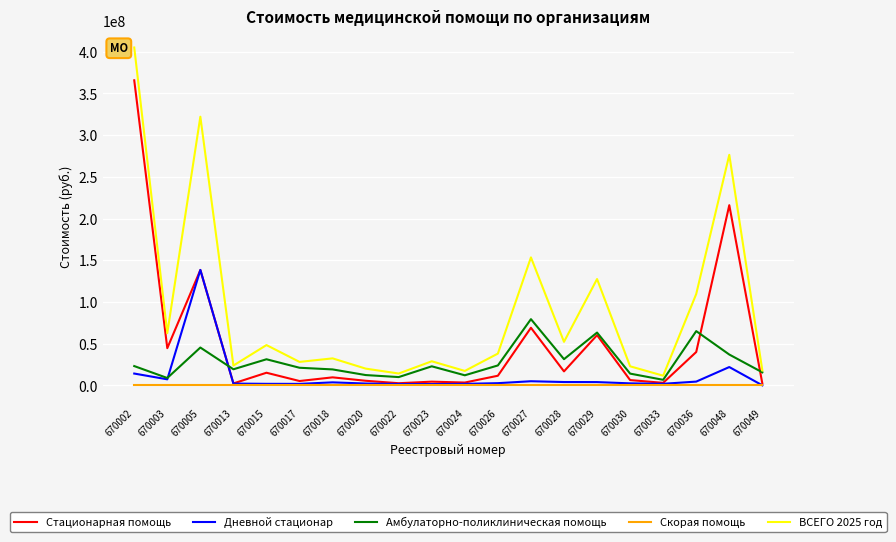

Which series has the largest total across all categories?

ВСЕГО 2025 год